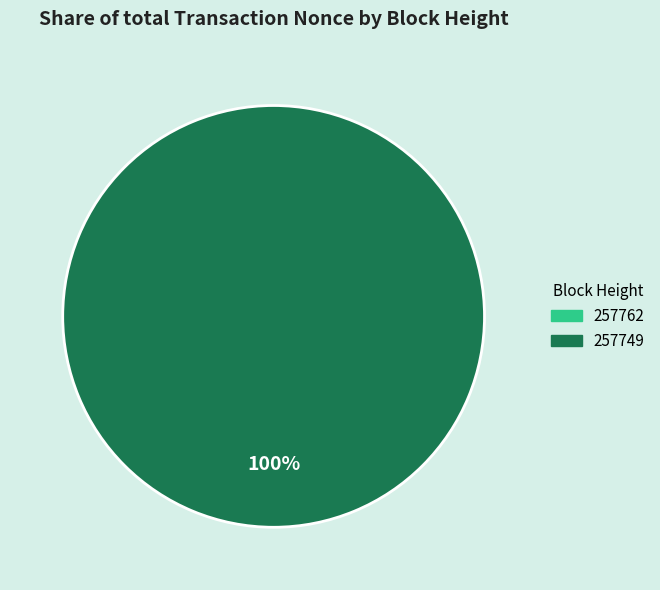

Which slice is the largest?

257749